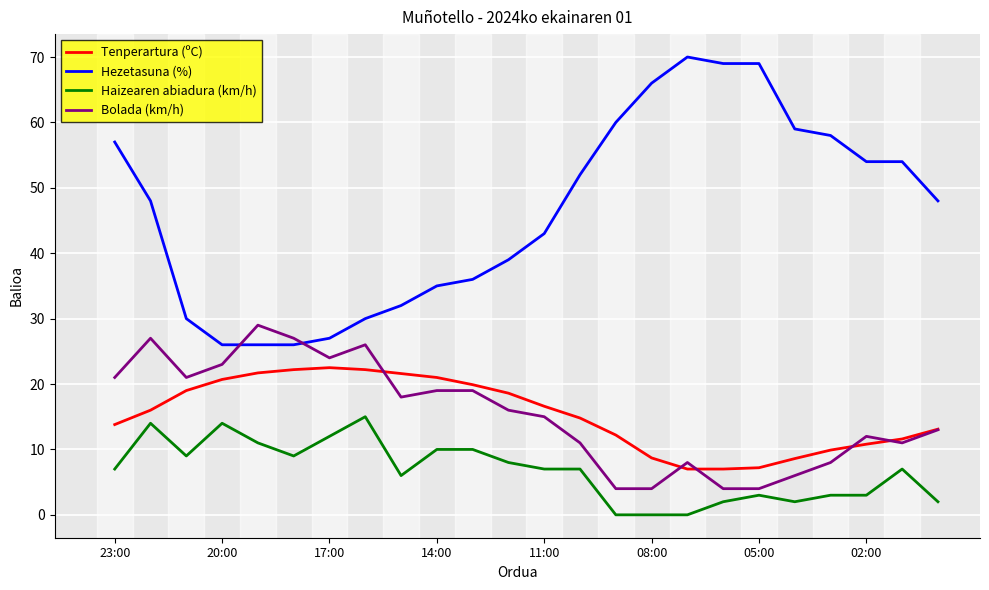

Rank the series by their maximum value, from lowest to highest.

Haizearen abiadura (km/h), Tenperartura (ºC), Bolada (km/h), Hezetasuna (%)